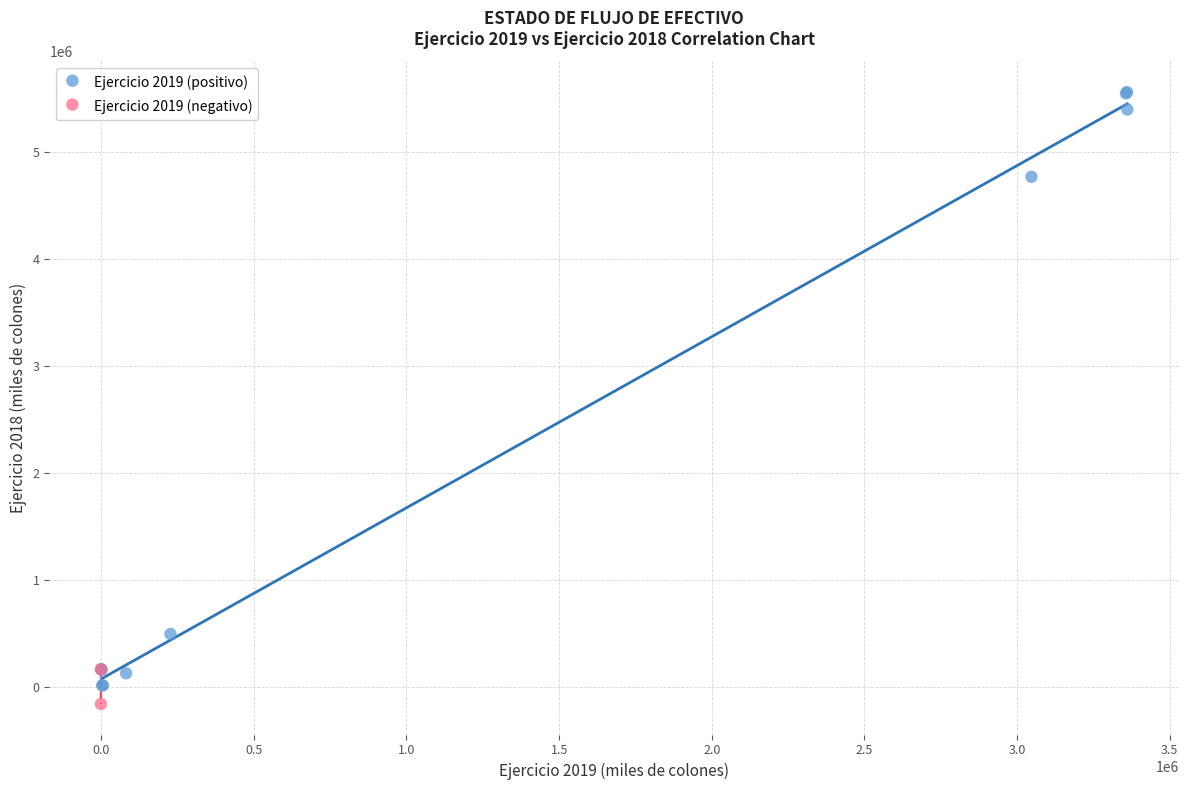

Which series reaches the maximum Y coordinate?

Ejercicio 2019 (positivo)